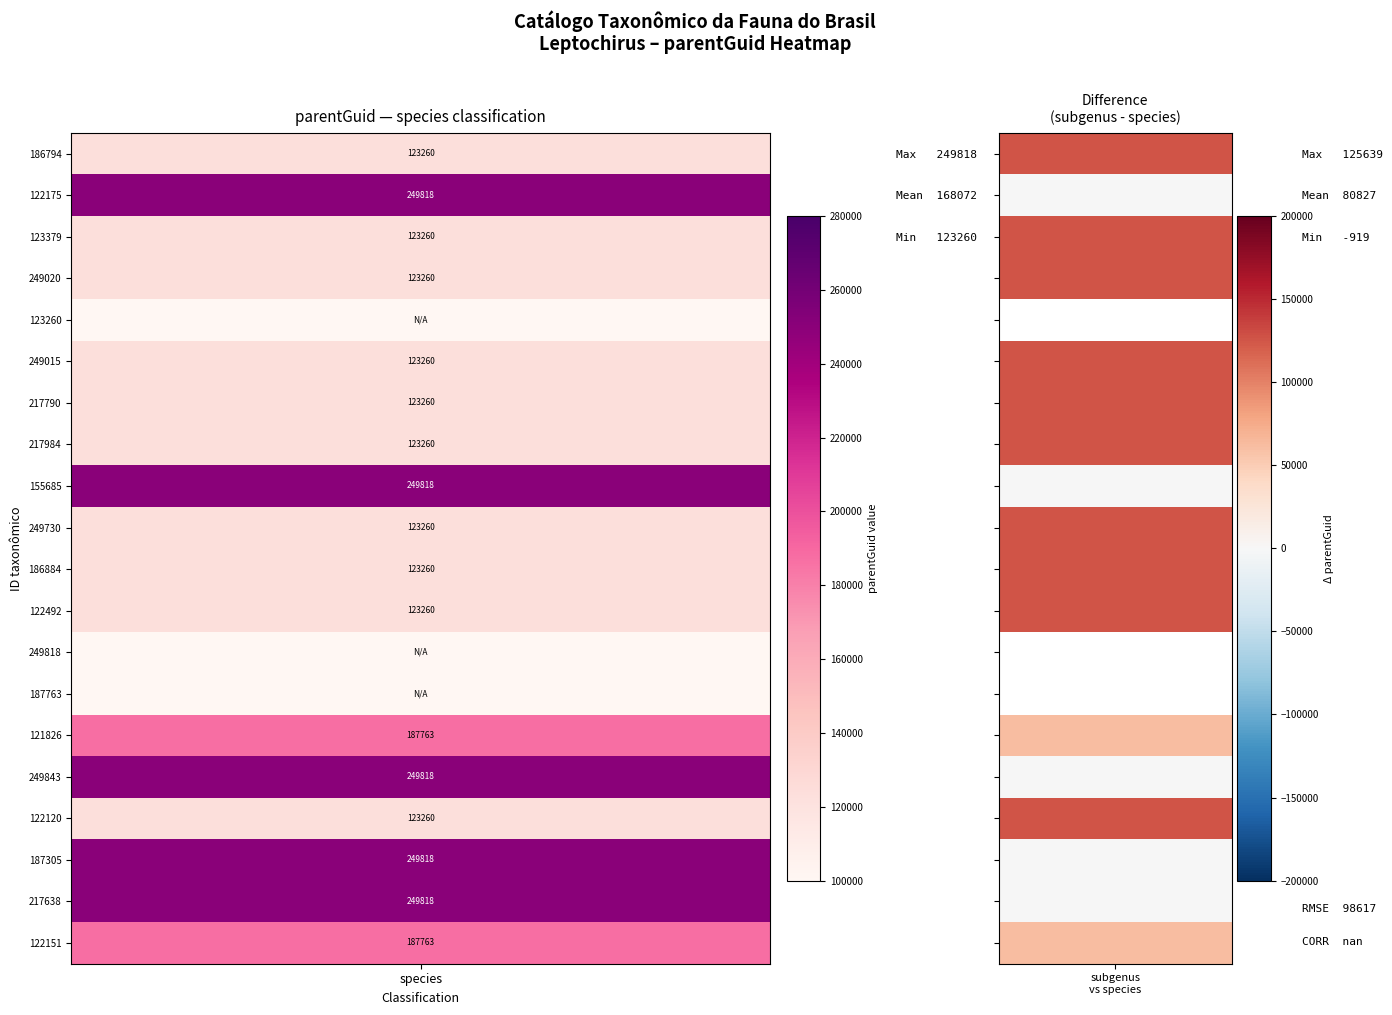

What is the highest value of the species series?

249818